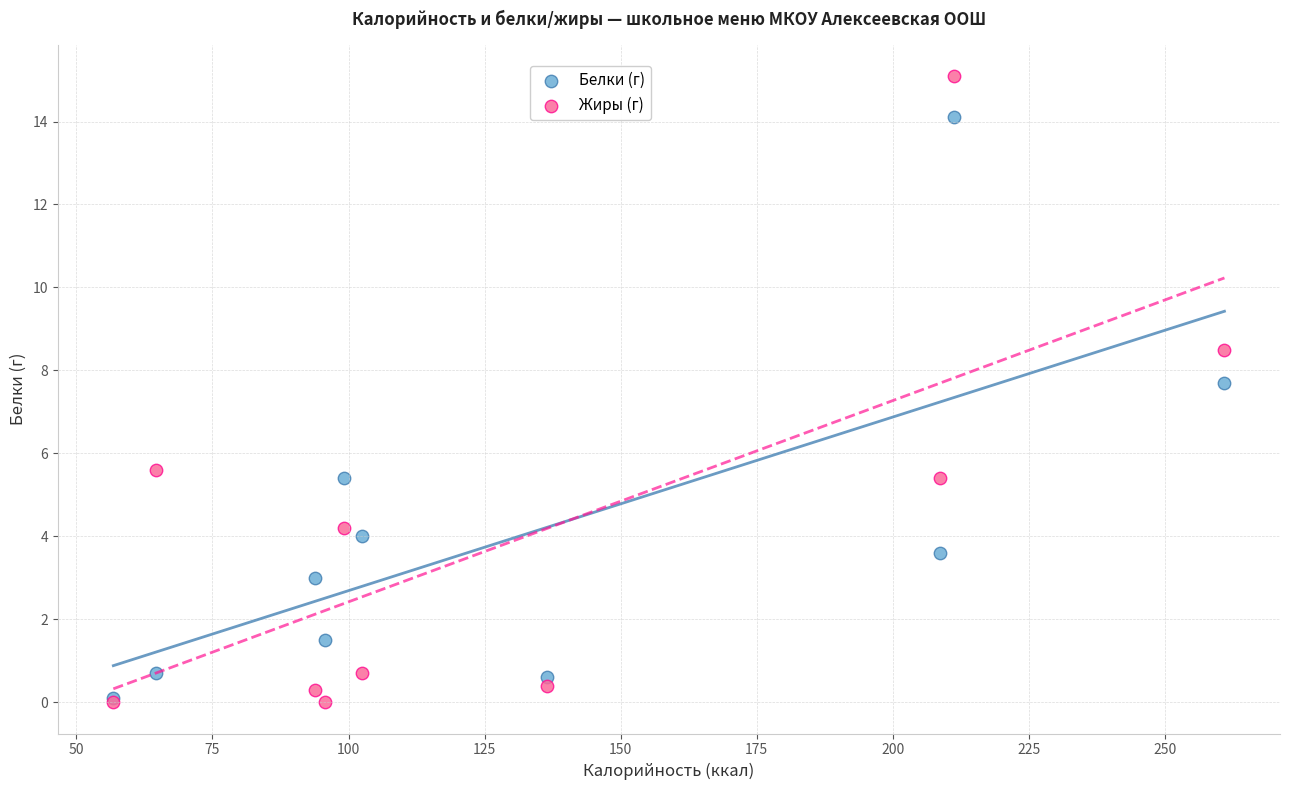

Which series has the widest spread of Y values?

Жиры (г)